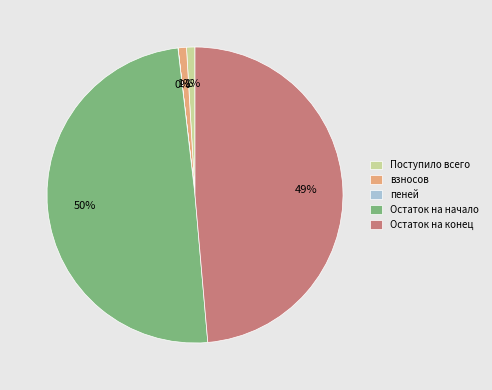

Between Остаток на конец and взносов, which is larger?

Остаток на конец